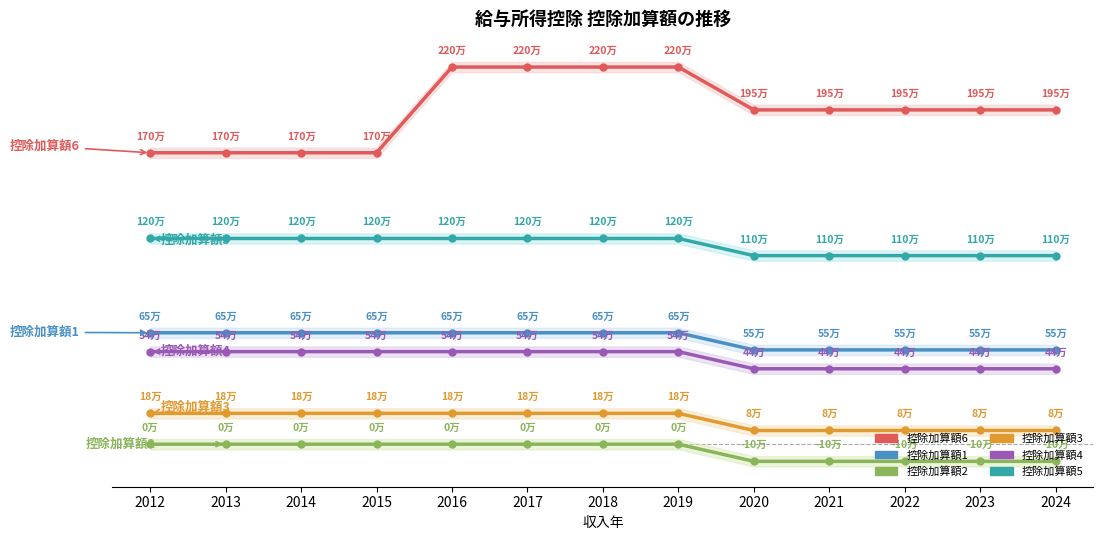

Reading left to right, what are all the values shown in this chart?

控除加算額6 (万円): 170	170	170	170	220	220	220	220	195	195	195	195	195
控除加算額1 (万円): 65	65	65	65	65	65	65	65	55	55	55	55	55
控除加算額2 (万円): 0	0	0	0	0	0	0	0	-10	-10	-10	-10	-10
控除加算額3 (万円): 18	18	18	18	18	18	18	18	8	8	8	8	8
控除加算額4 (万円): 54	54	54	54	54	54	54	54	44	44	44	44	44
控除加算額5 (万円): 120	120	120	120	120	120	120	120	110	110	110	110	110